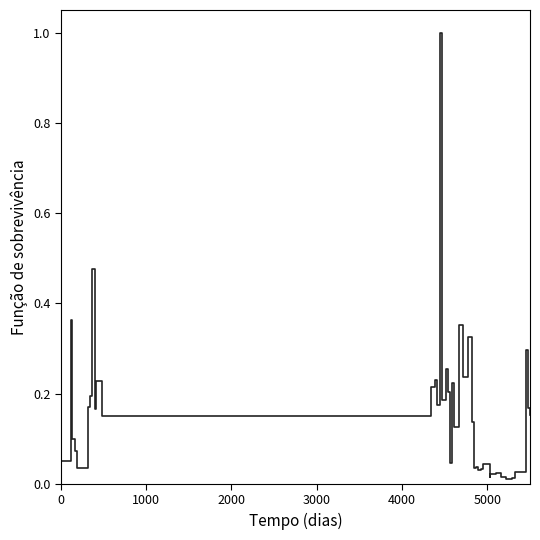

What is the greatest value displayed?

1.0